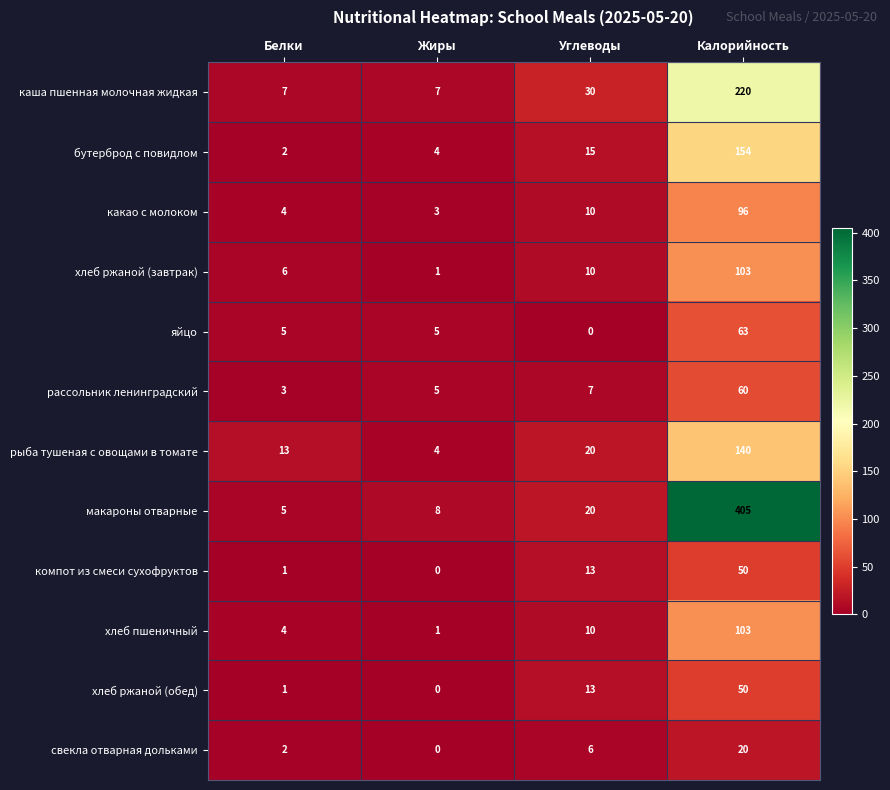

Which category has the highest value across all series?

Калорийность